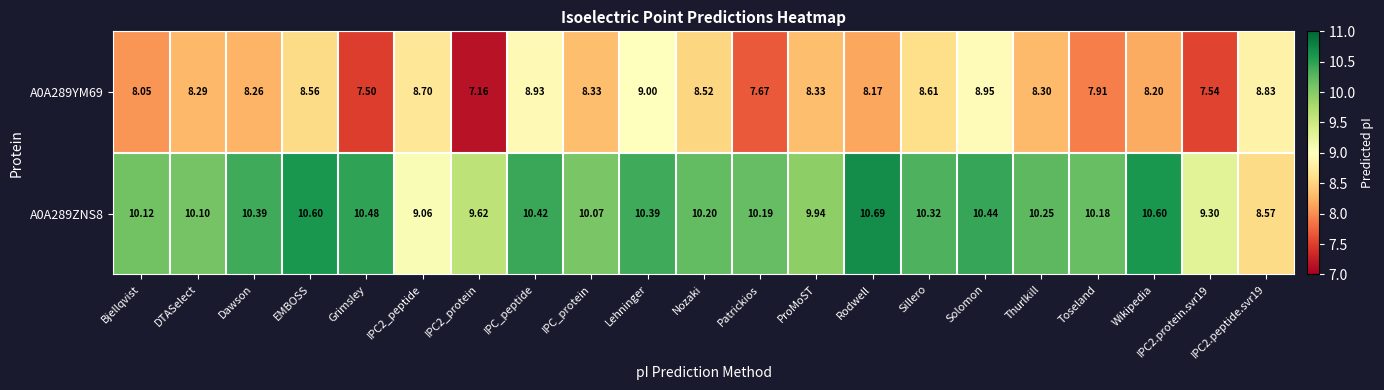

At which label is A0A289YM69 closest to 8?

Bjellqvist